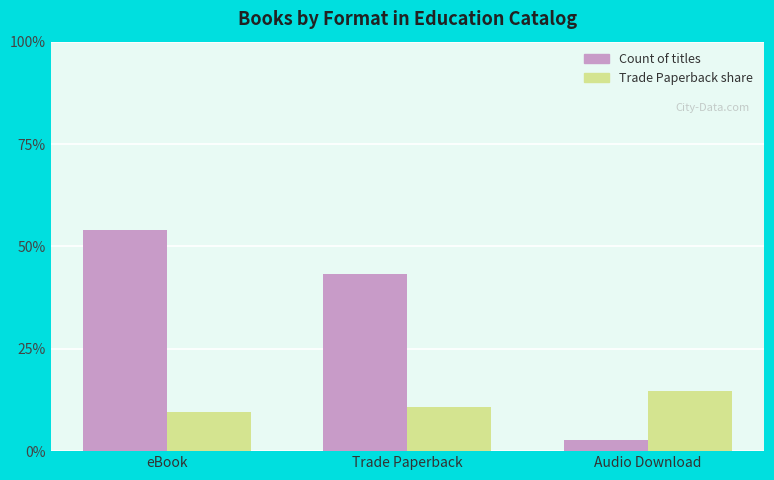

How many categories are shown in the chart?

3